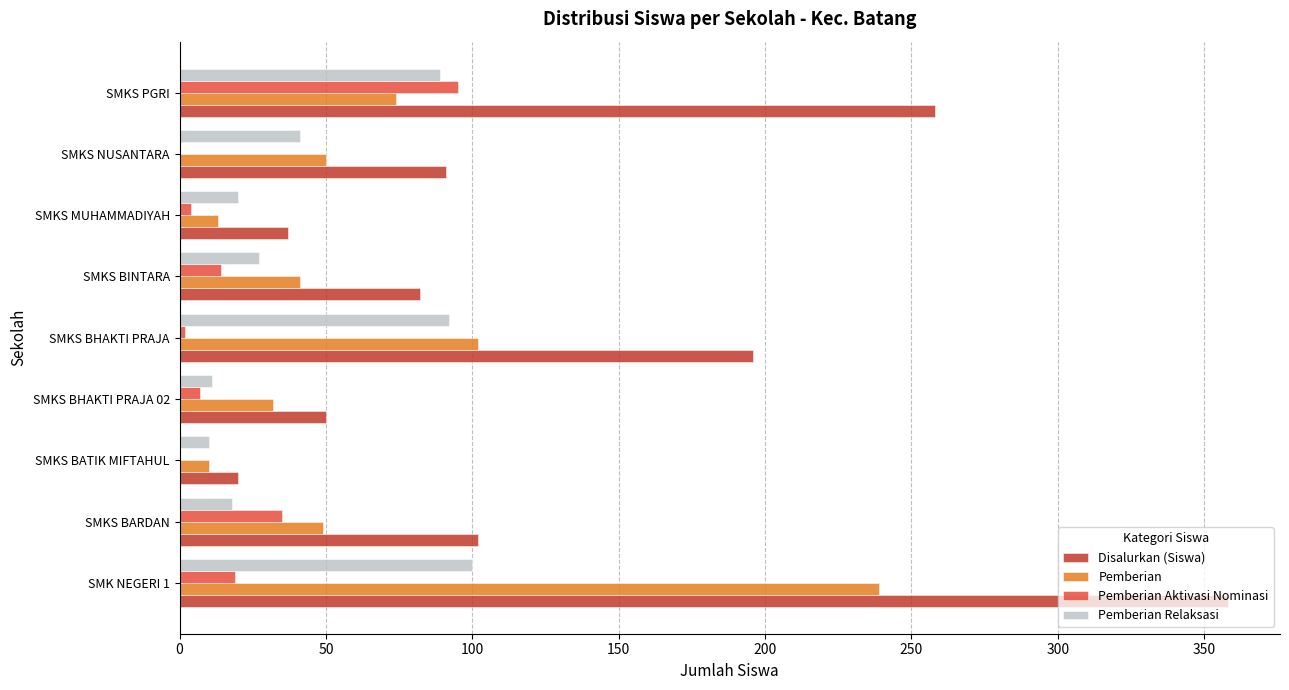

Between SMKS BHAKTI PRAJA 02 and SMKS BINTARA, which series saw the biggest shift?

Disalurkan (Siswa)